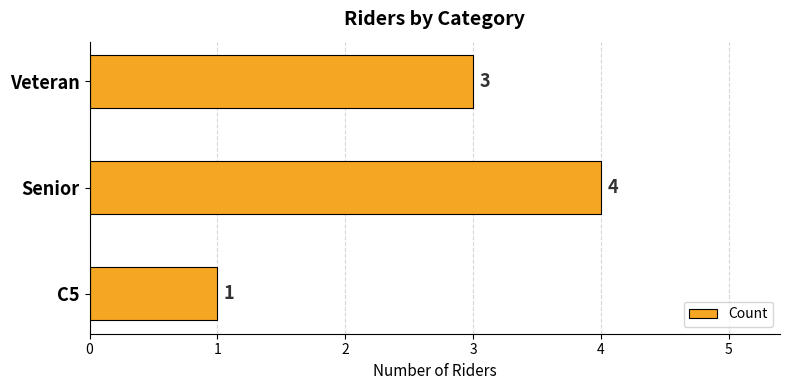

The value at C5 is 1. True or false?

True